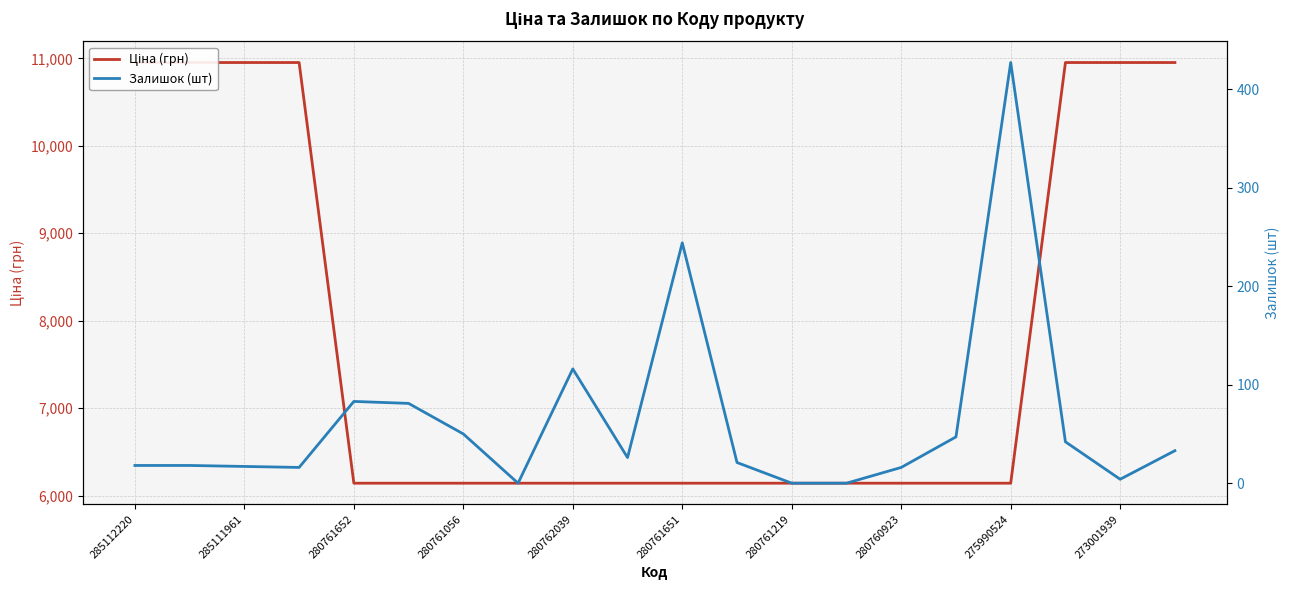

What is the sum of all Ціна (грн) values?

156526.0